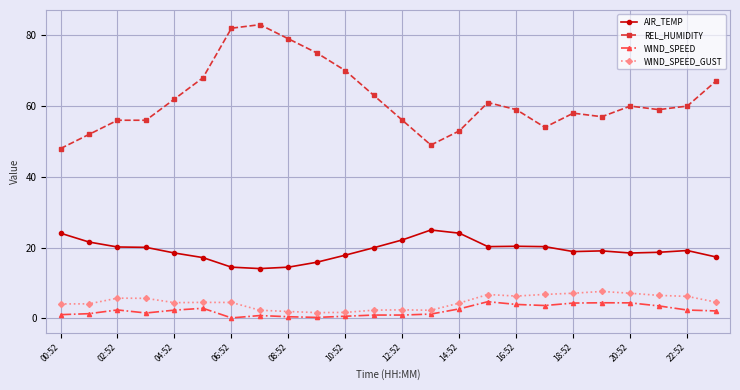

What is the value of the REL_HUMIDITY point at the 5th from the left?

62.0